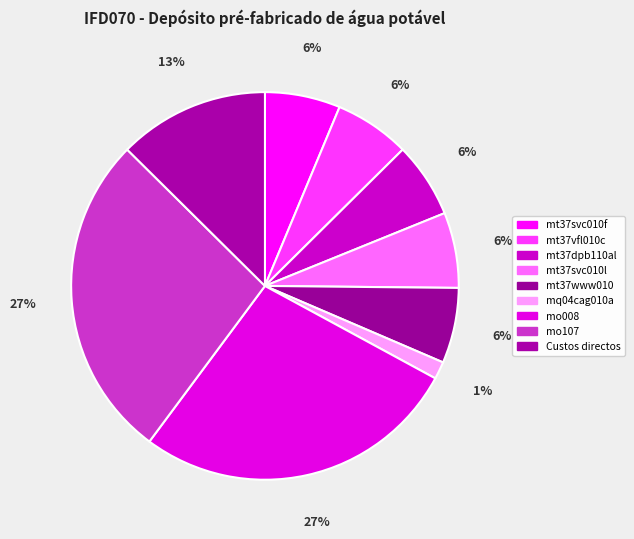

Rank the categories by value from highest to lowest.

mo008, mo107, Custos directos, mt37svc010f, mt37vfl010c, mt37dpb110al, mt37svc010l, mt37www010, mq04cag010a